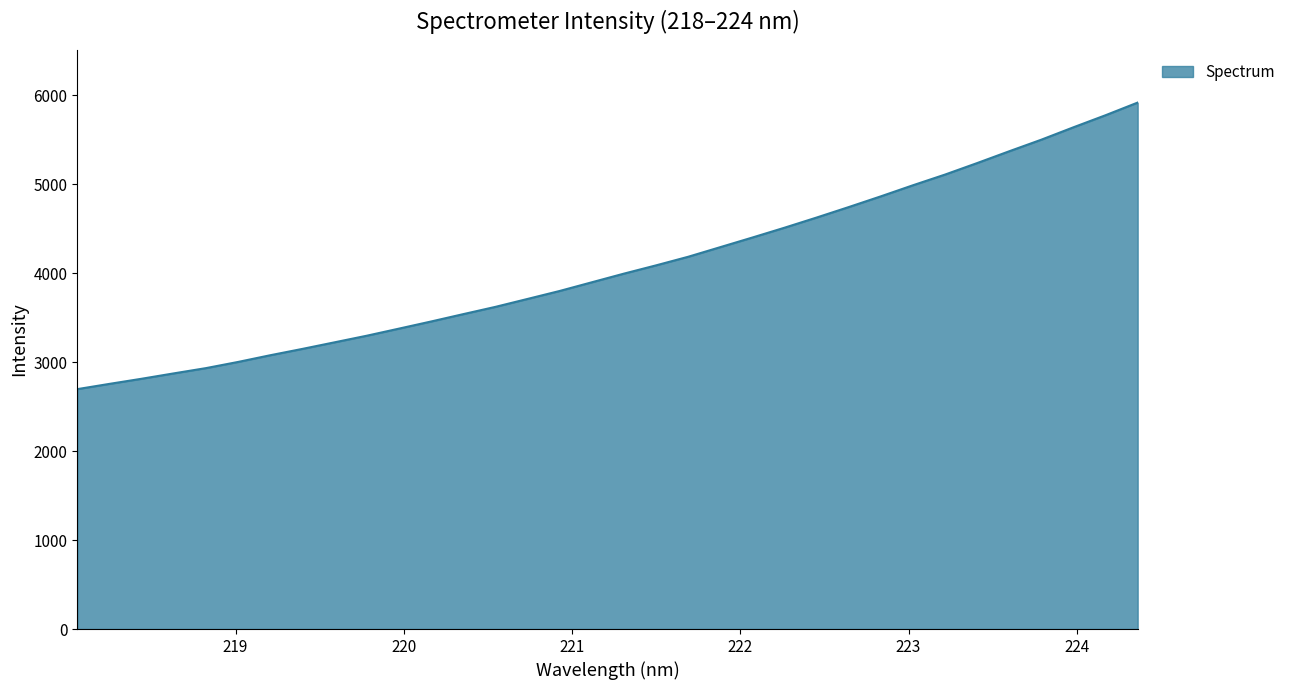

Reading left to right, list all the values displayed in this chart.

2697.1	2756.2	2813.7	2874.2	2933.3	3002.9	3078.2	3149.5	3223.5	3297.5	3377.2	3457.5	3540.2	3621.8	3711.0	3800.6	3898.2	3995.5	4088.5	4185.1	4293.4	4401.6	4512.0	4626.3	4744.1	4864.7	4989.2	5109.6	5238.8	5371.6	5501.8	5641.0	5776.5	5918.7